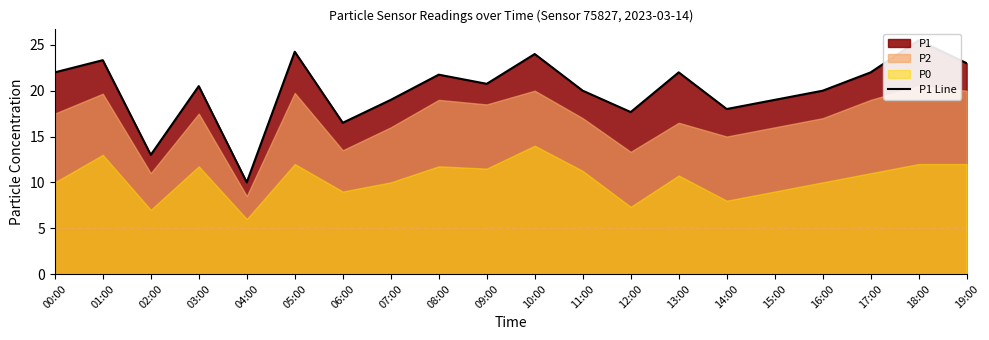

What is the difference between the maximum and minimum values?

15.5